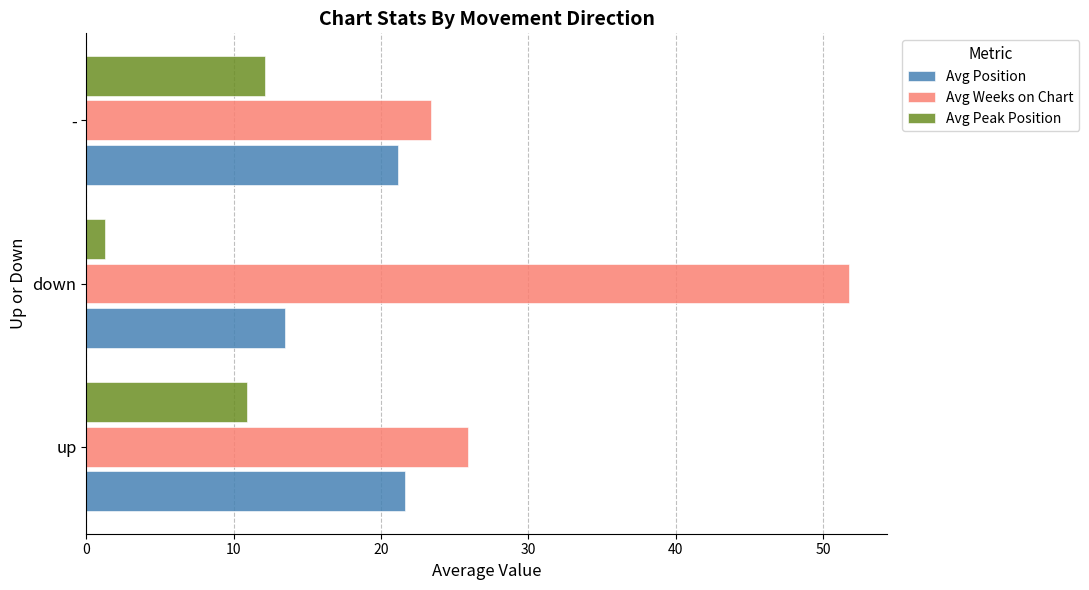

Rank the series at - from lowest to highest value.

Avg Peak Position, Avg Position, Avg Weeks on Chart